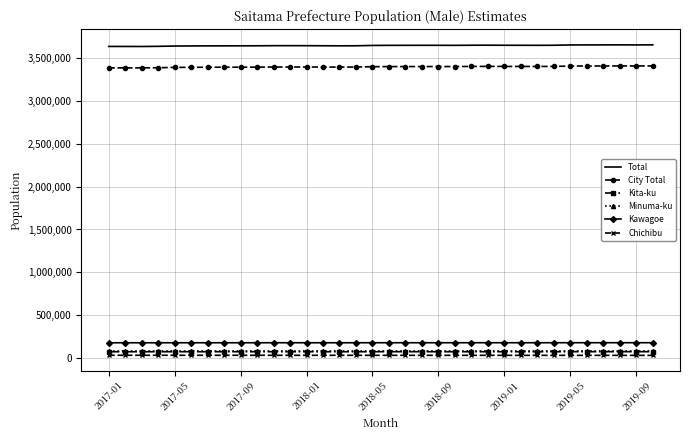

True or false: Total and Kawagoe cross at least once.

False